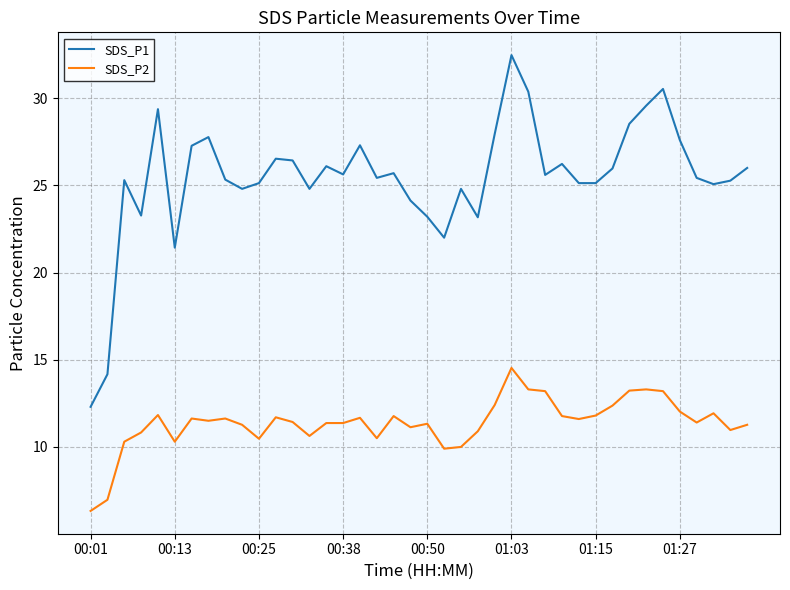

Which series has the largest total across all categories?

SDS_P1